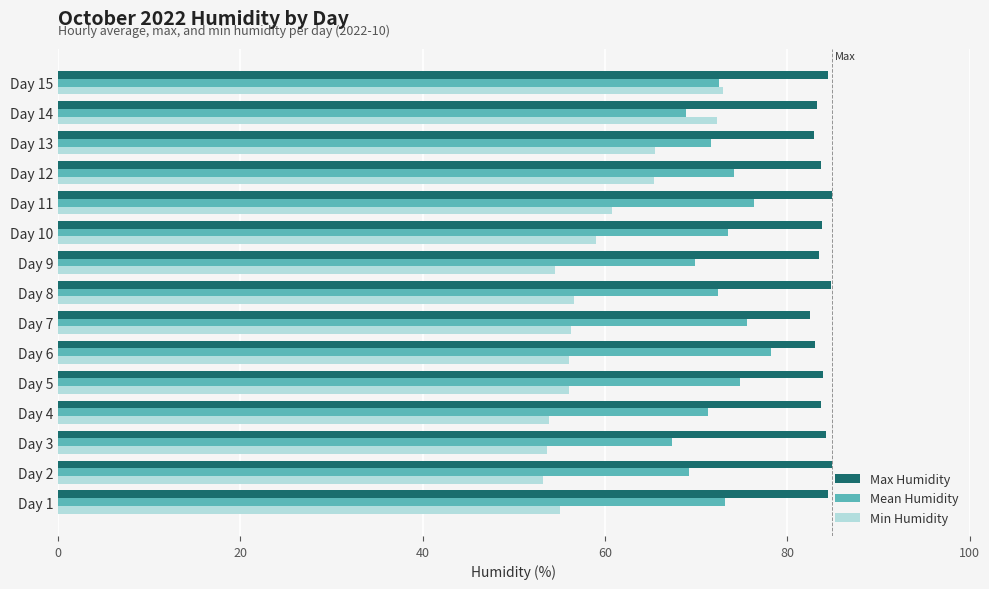

At how many categories does at least one series exceed 55?

15